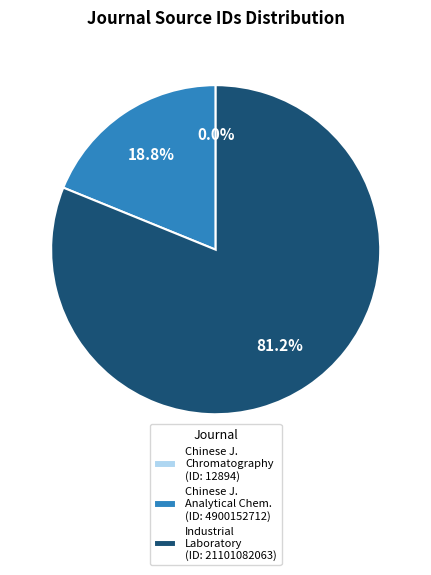

Does any single category account for the majority?

Yes